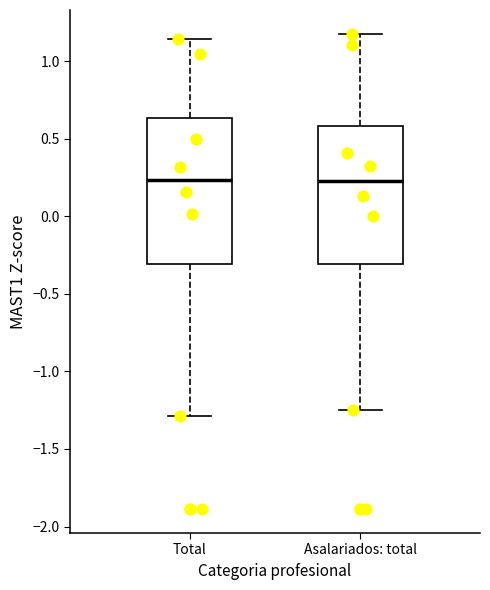

Reading left to right, read every box against the y-axis: the position of its median line, the range the box covers, and the ends of its whiskers. The values are not printed on the chart, so give them approximately, as read against the axis.

Total: median 0.25, box -0.30 to 0.65, whiskers -1.30 to 1.15
Asalariados: total: median 0.20, box -0.30 to 0.60, whiskers -1.25 to 1.20